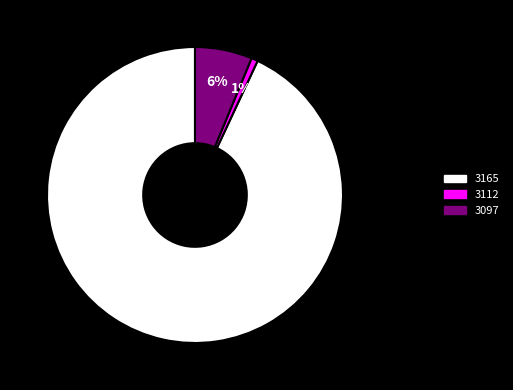

Is the sum of 3165 and 3112 greater than half?

Yes